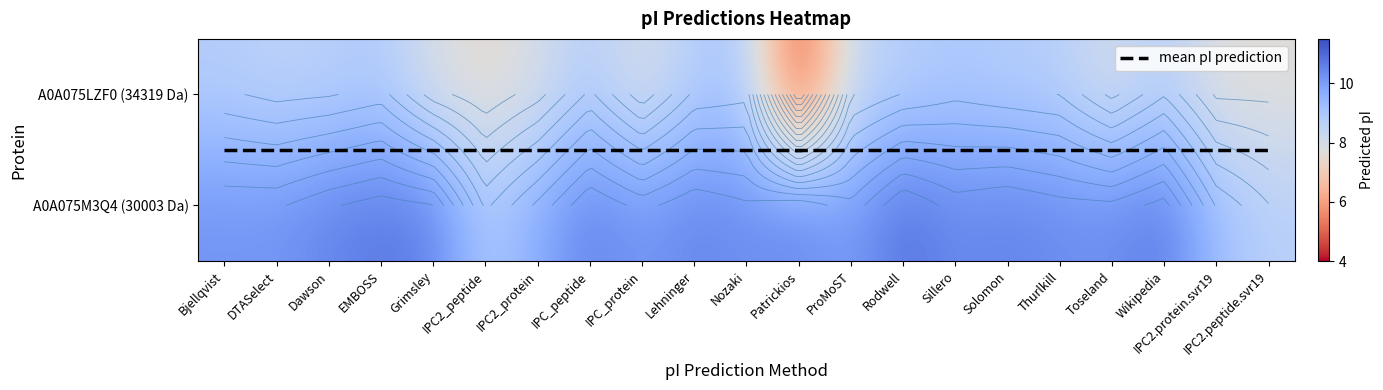

Which series has the largest range (max minus min)?

A0A075LZF0 (34319 Da)